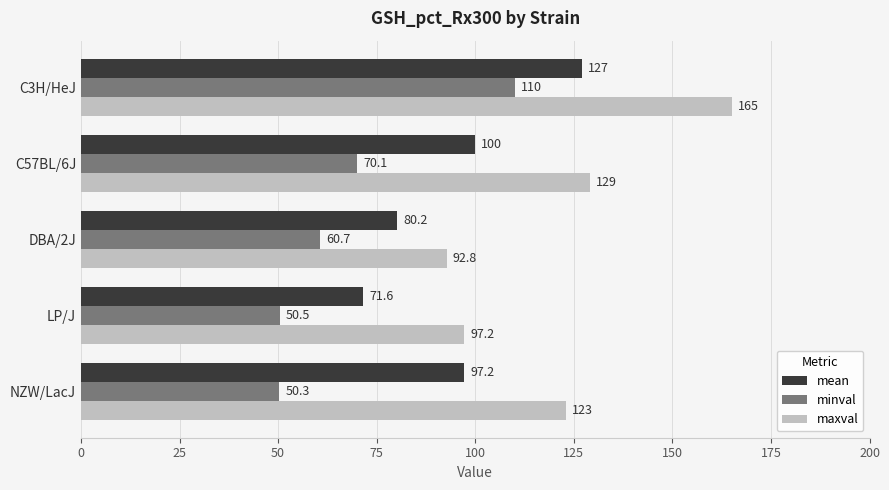

At which label does maxval reach its peak?

C3H/HeJ